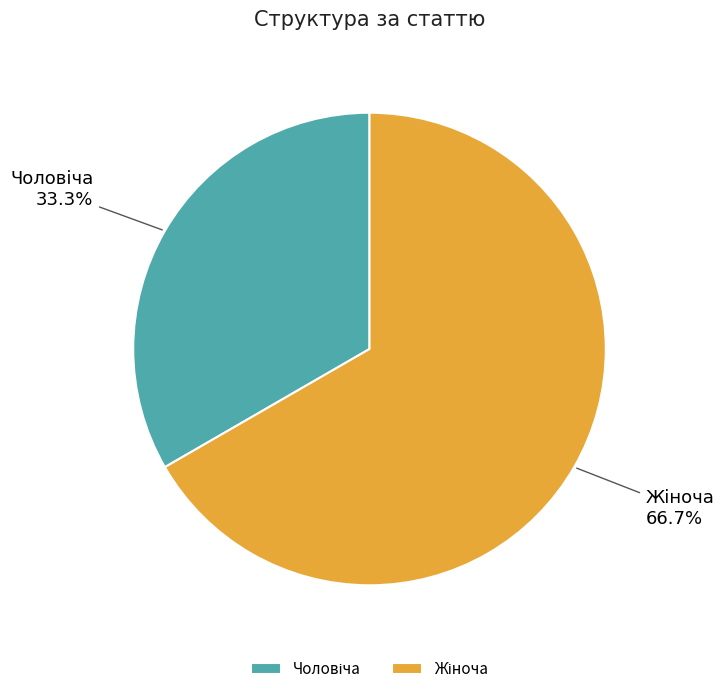

Is there any slice that represents more than half of the pie?

Yes